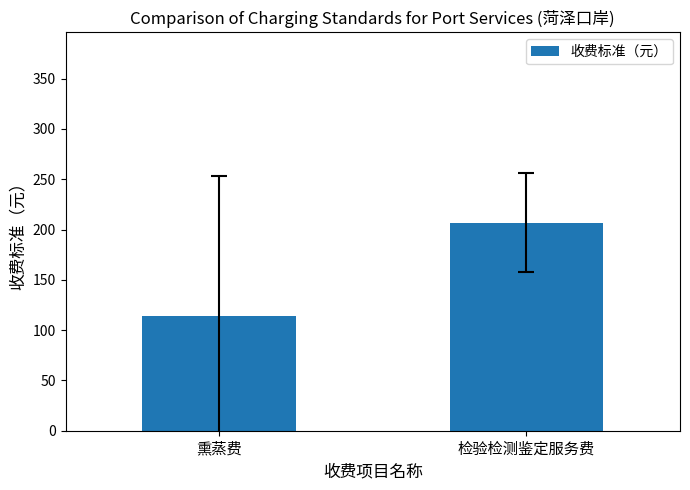

List the labels in order of value, smallest first.

熏蒸费, 检验检测鉴定服务费